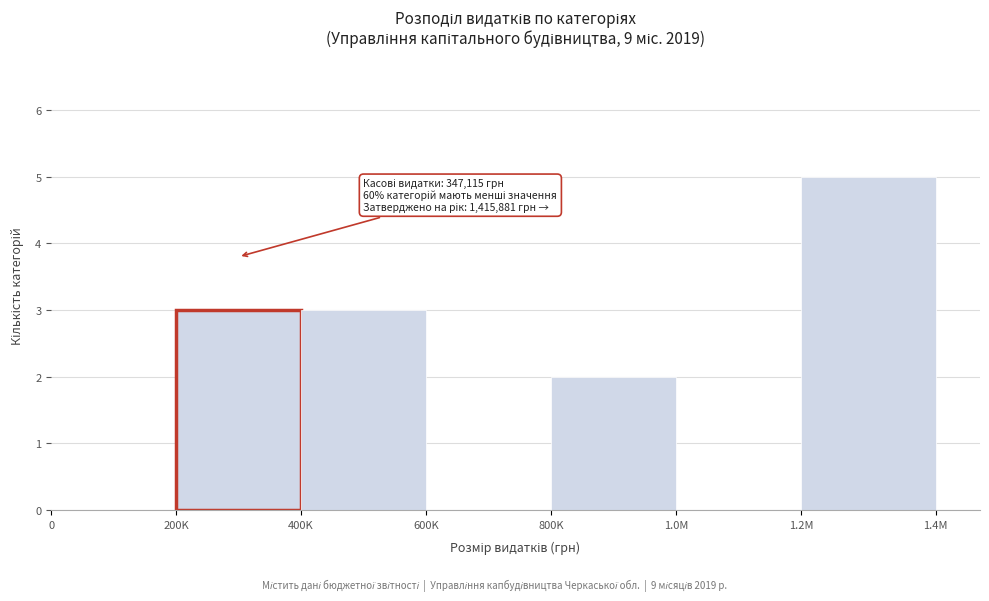

Reading left to right, transcribe all the data shown in this chart.

0=0	200K=3	400K=3	600K=0	800K=2	1.0M=0	1.2M=5